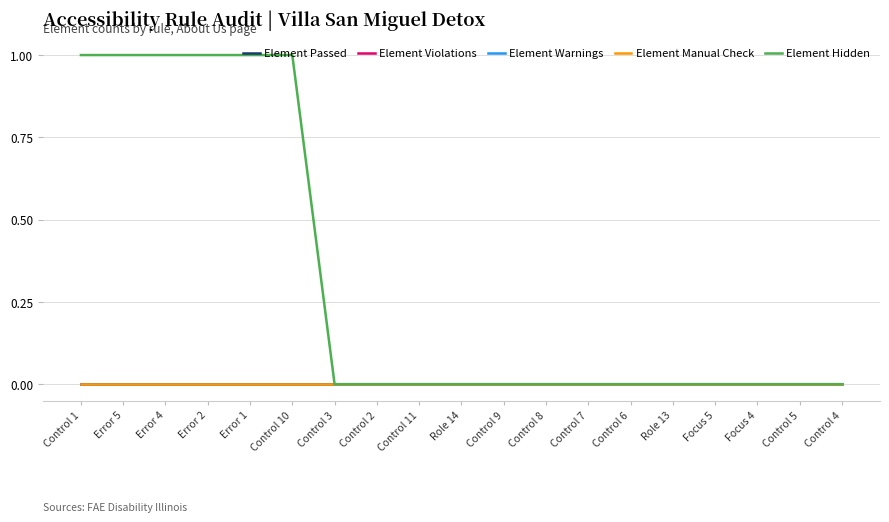

Does the chart have visible grid lines?

Yes